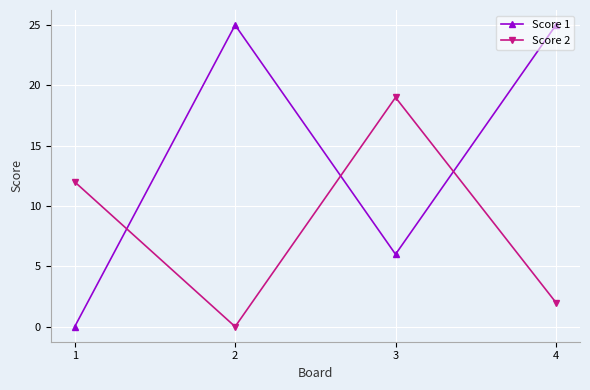

Where is the first local maximum for Score 2?

3